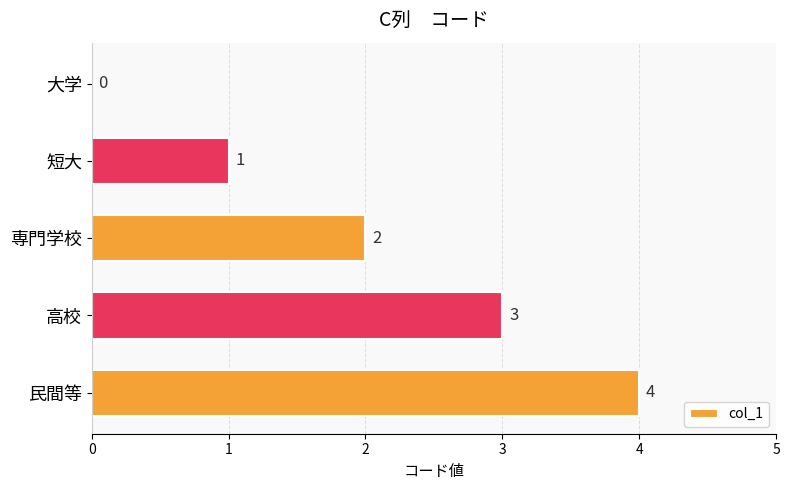

What is the greatest value displayed?

4